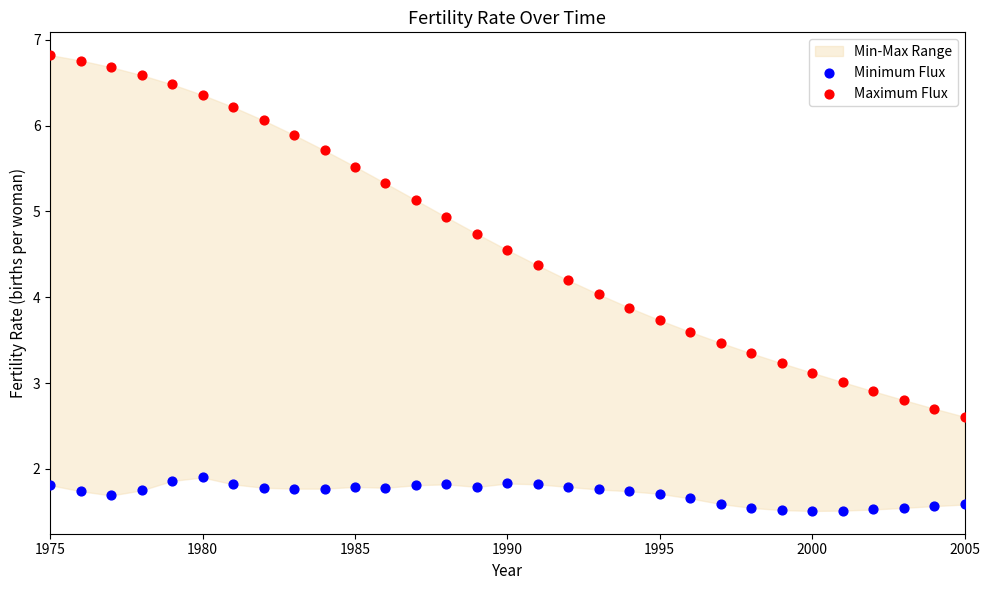

Which series contains the lowest Y value?

Minimum Flux